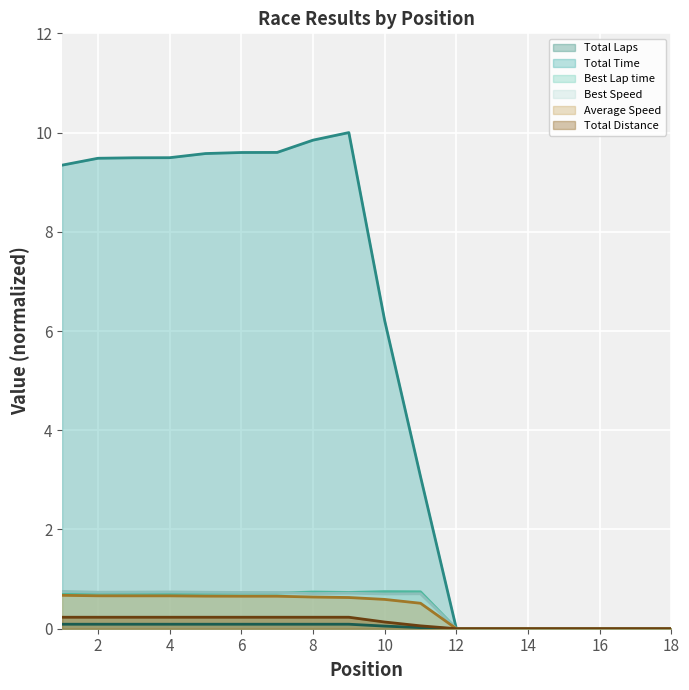

At which label does Total Time first exceed 9?

1